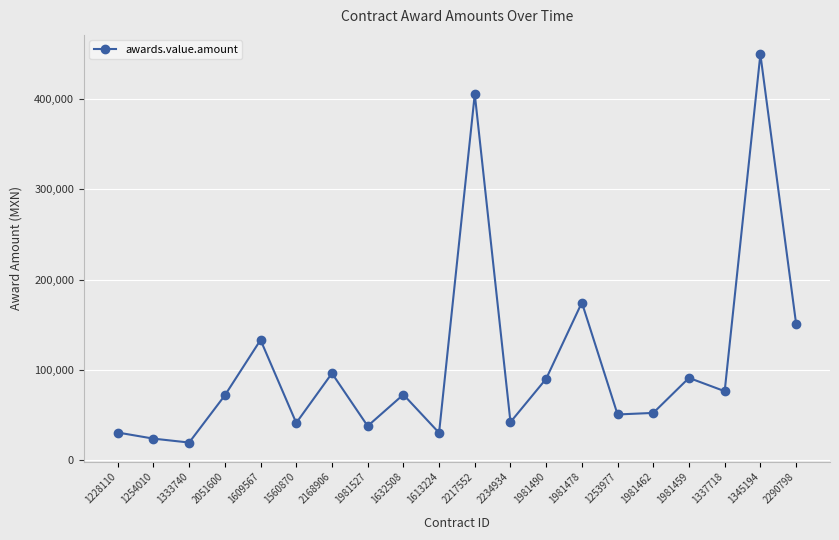

How many points are lower than both their immediate neighbors (excluding endpoints)?

7